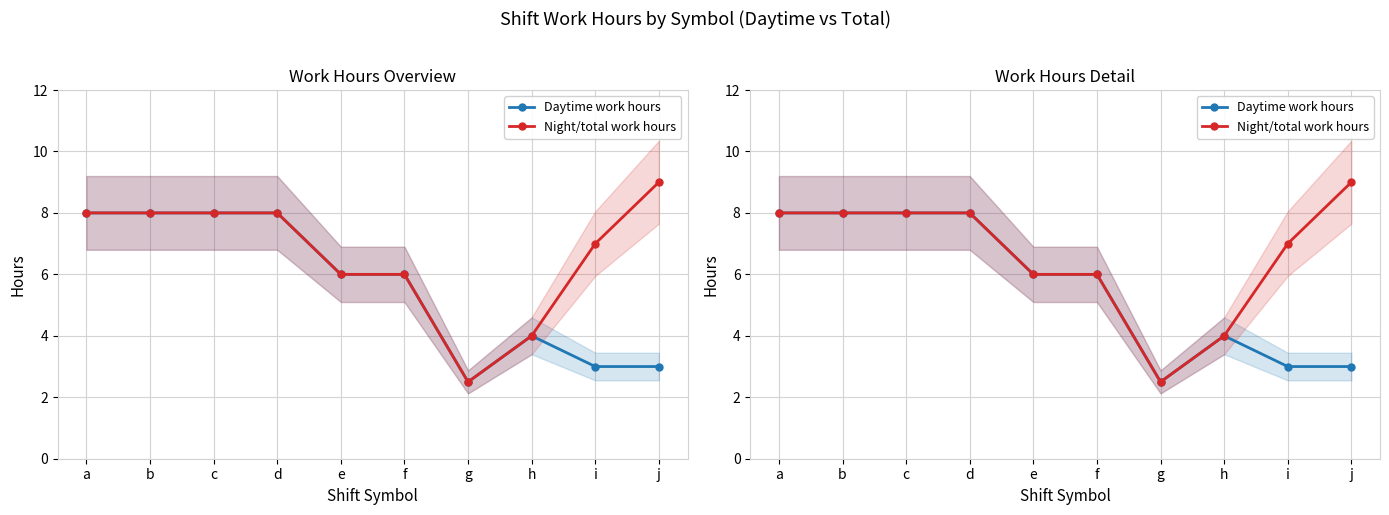

The value of Night/total work hours at c is 13.1. True or false?

False